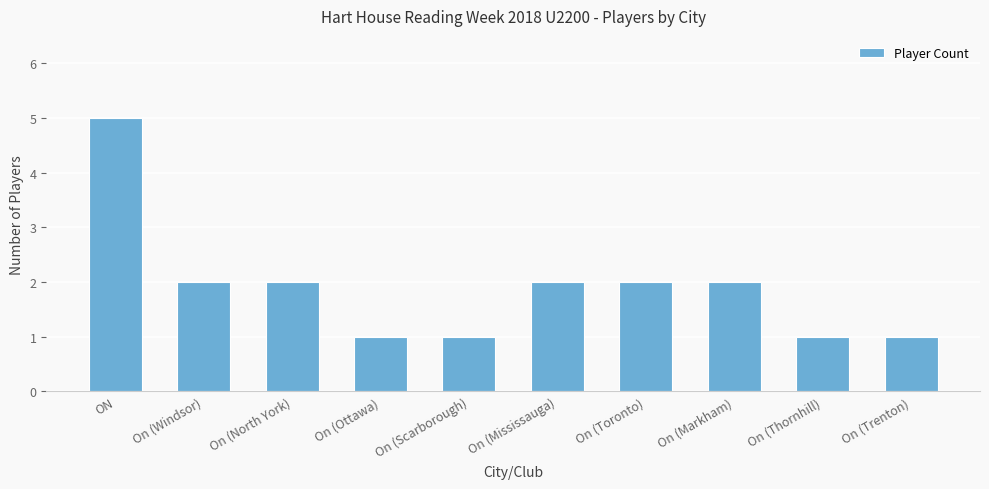

What is the ratio of the value at On (Mississauga) to the value at On (Windsor)?

1.0